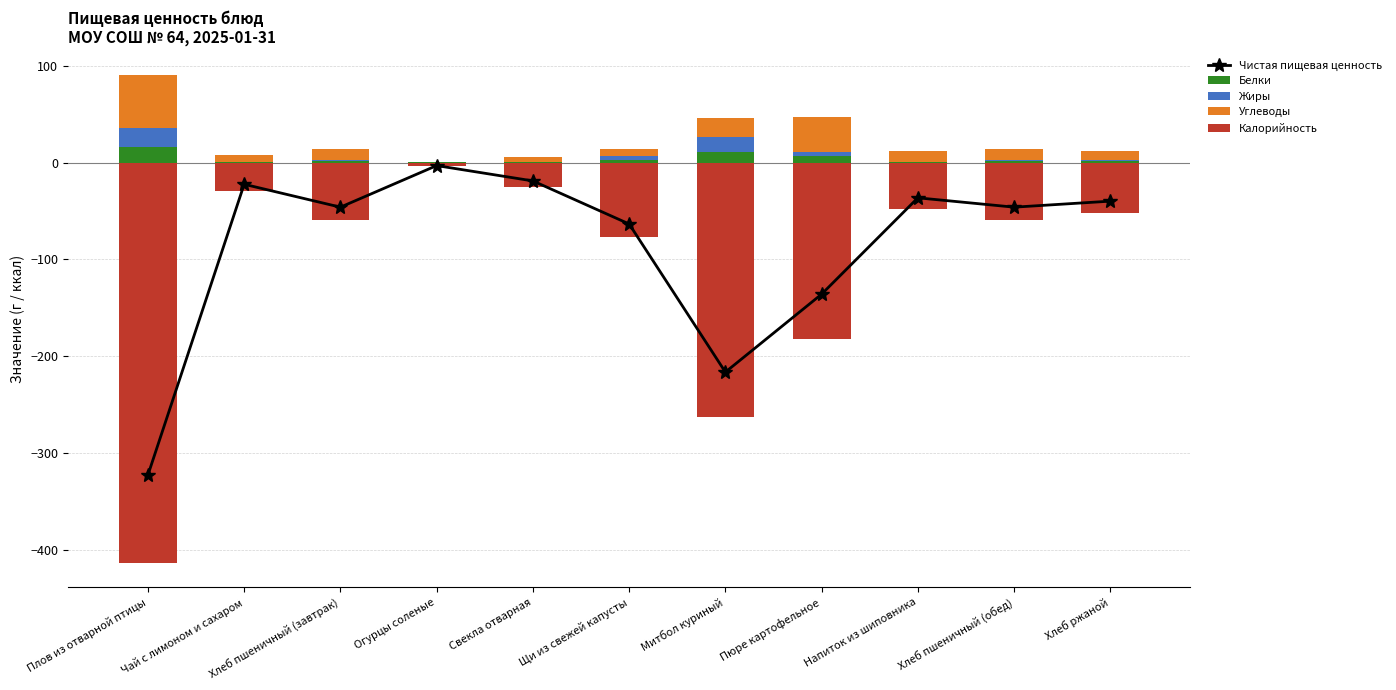

The value of Белки at Щи из свежей капусты is 4.0. True or false?

False